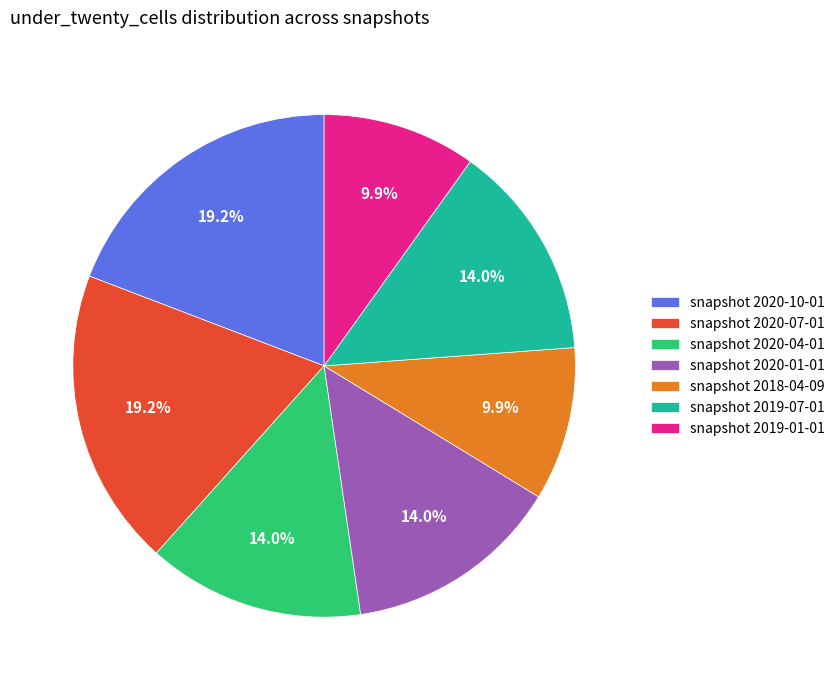

Between snapshot 2020-01-01 and snapshot 2018-04-09, which is larger?

snapshot 2020-01-01